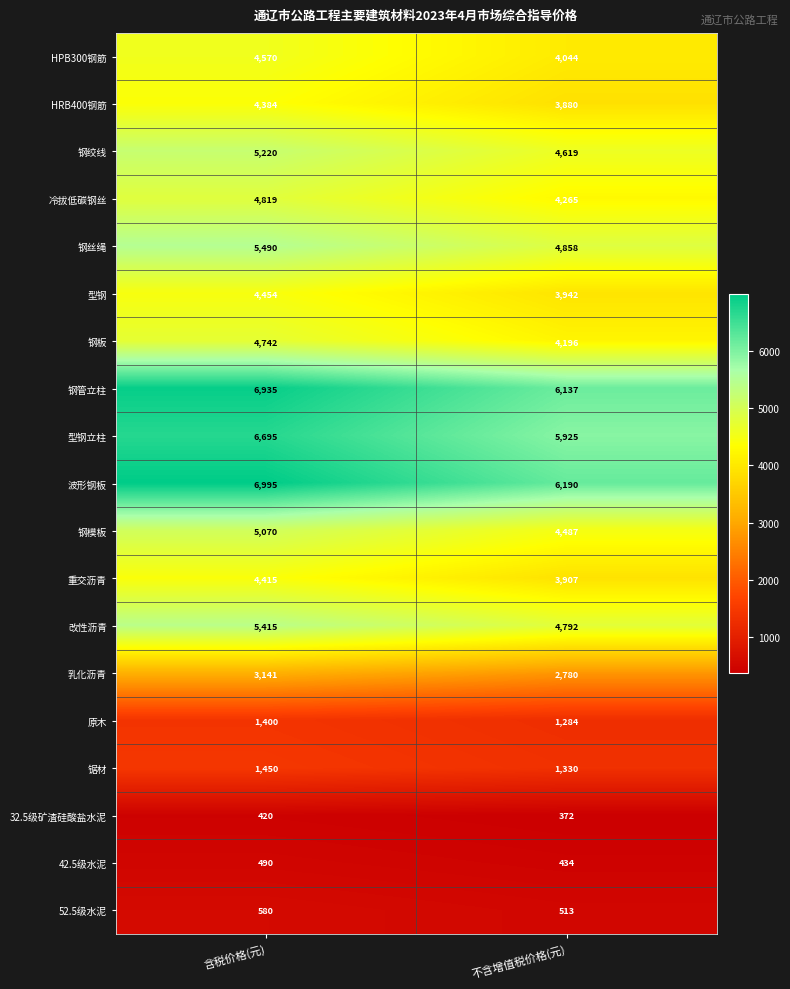

Rank the series at 不含增值税价格(元) from lowest to highest value.

32.5级矿渣硅酸盐水泥, 42.5级水泥, 52.5级水泥, 原木, 锯材, 乳化沥青, HRB400钢筋, 重交沥青, 型钢, HPB300钢筋, 钢板, 冷拔低碳钢丝, 钢模板, 钢绞线, 改性沥青, 钢丝绳, 型钢立柱, 钢管立柱, 波形钢板